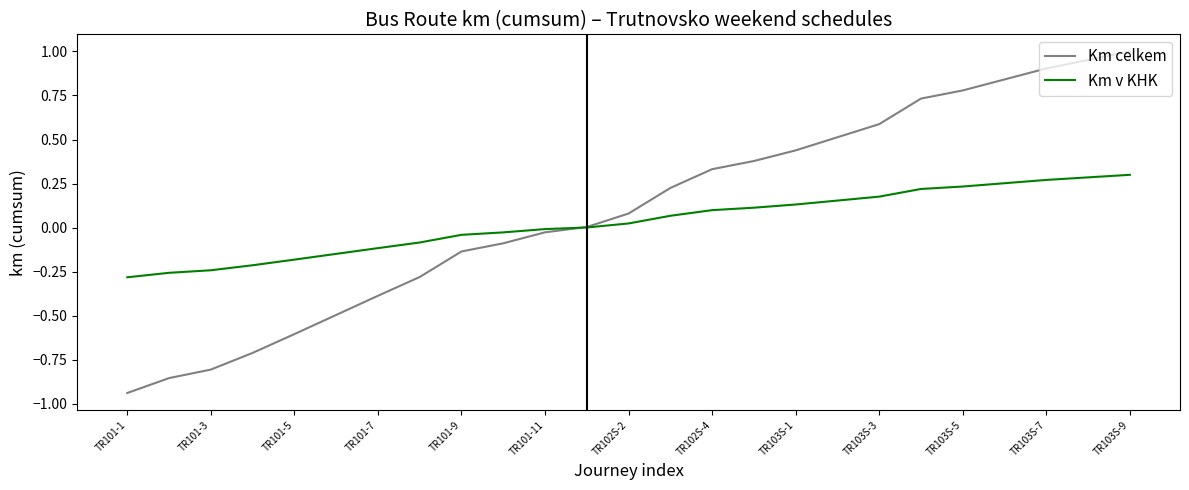

Which series has the largest range (max minus min)?

Km celkem